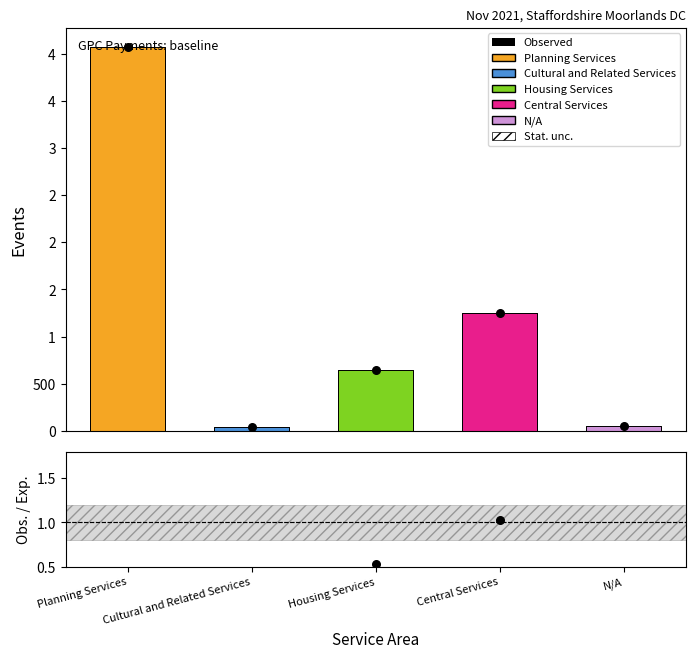

What is the total value across all series at Planning Services?

4076.4